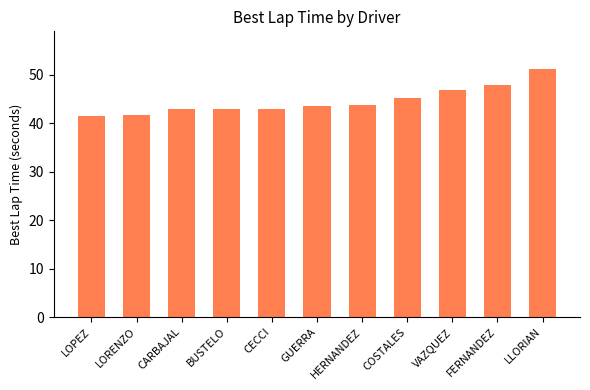

What is the value of the 8th bar from the left?

45.3